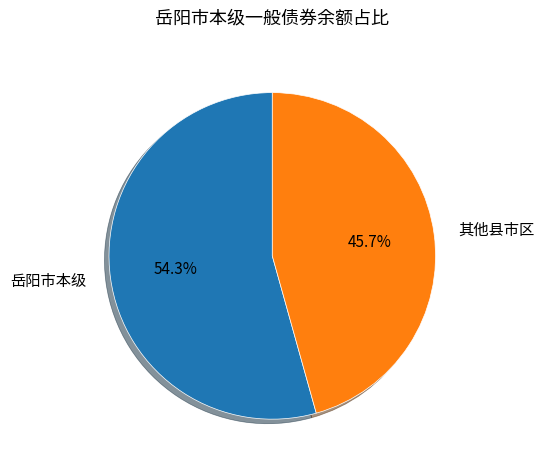

Which slice is the smallest?

其他县市区